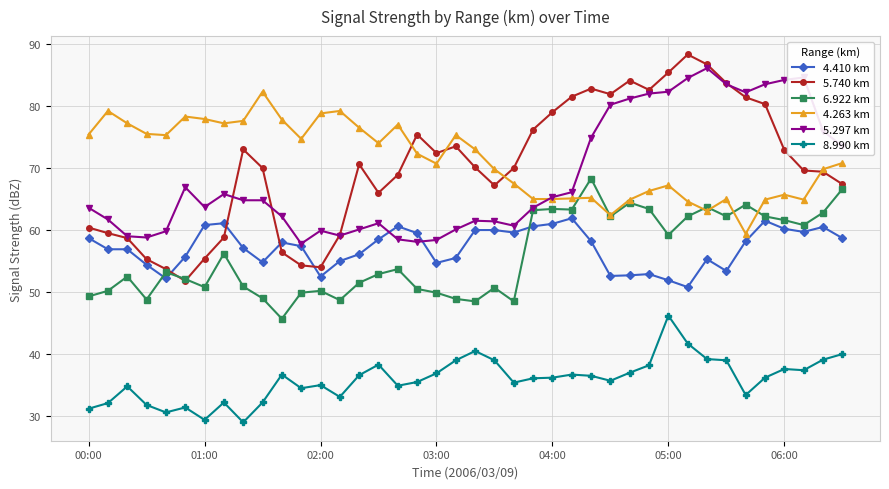

What is the value of the 4.410 km point at the 2nd from the left?

56.9